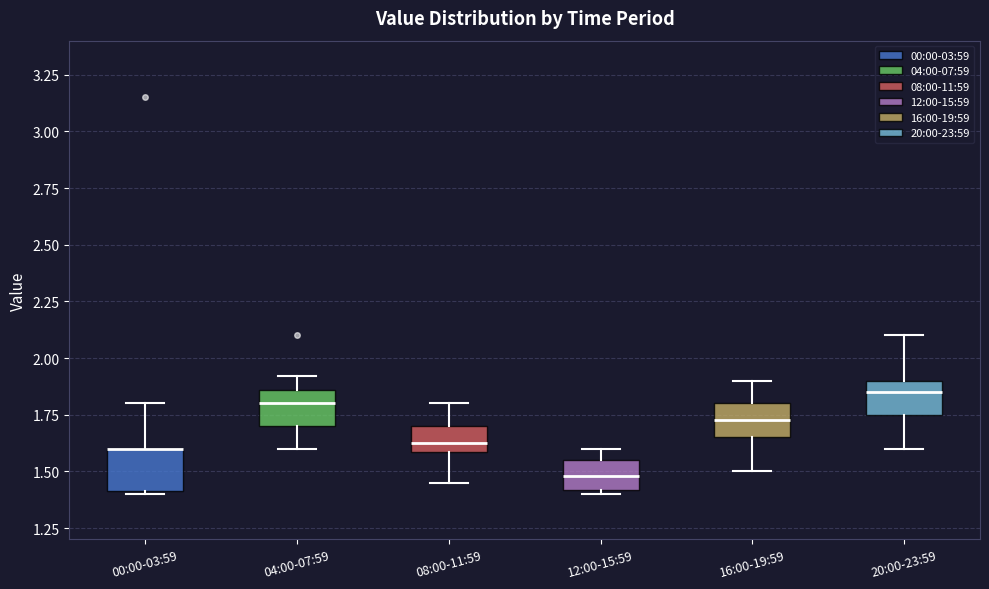

Where does the upper whisker of the box for 08:00-11:59 end on the y-axis? The values are not printed on the chart, so give them approximately, as read against the axis.

1.80